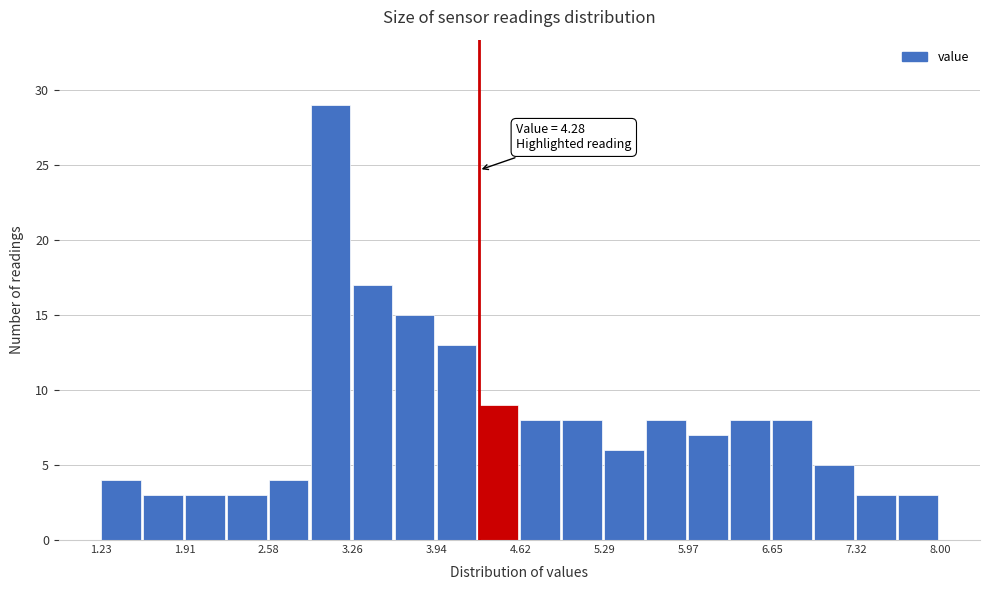

Read against the x-axis, roughly where is the centre of the tallest bar?

3.1